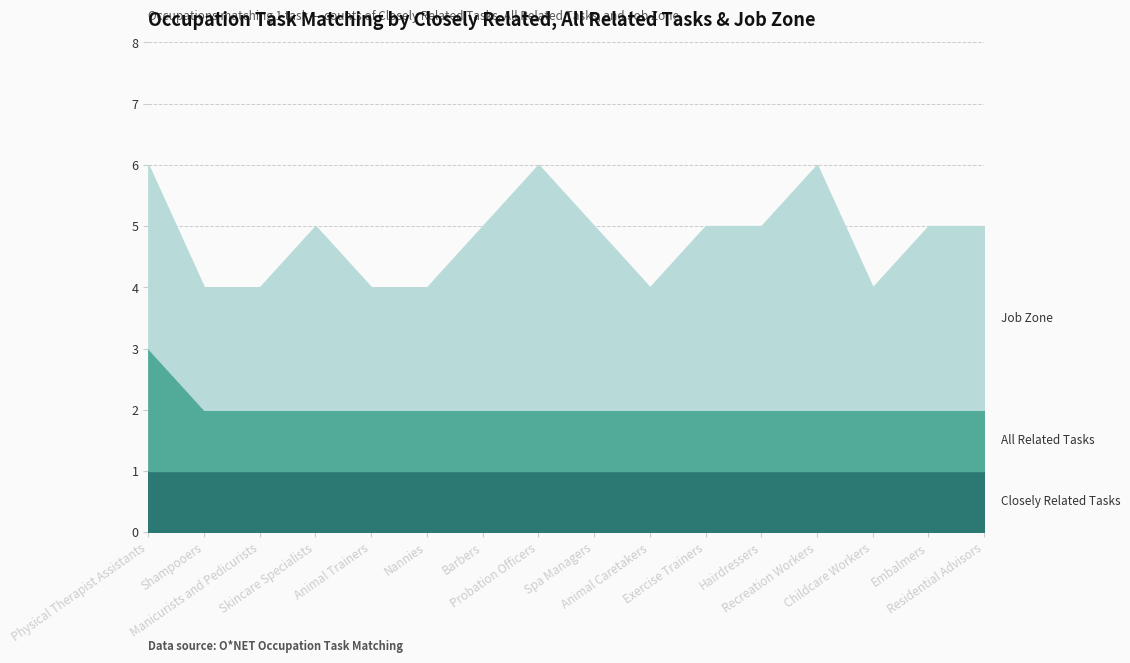

How many lines are shown in the chart?

3